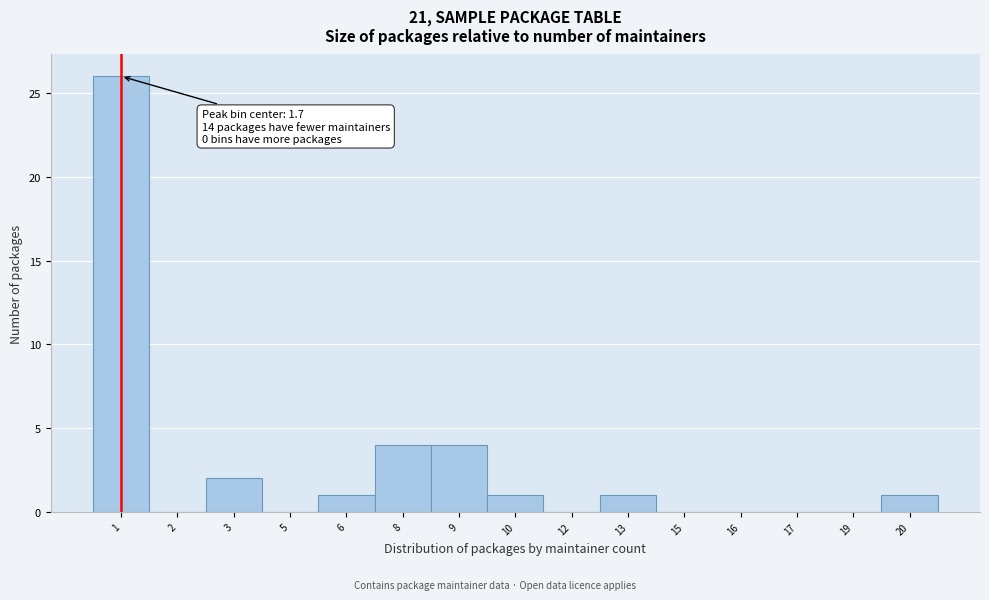

Reading left to right, transcribe all the data shown in this chart.

1=26	2=0	3=2	5=0	6=1	8=4	9=4	10=1	12=0	13=1	15=0	16=0	17=0	19=0	20=1